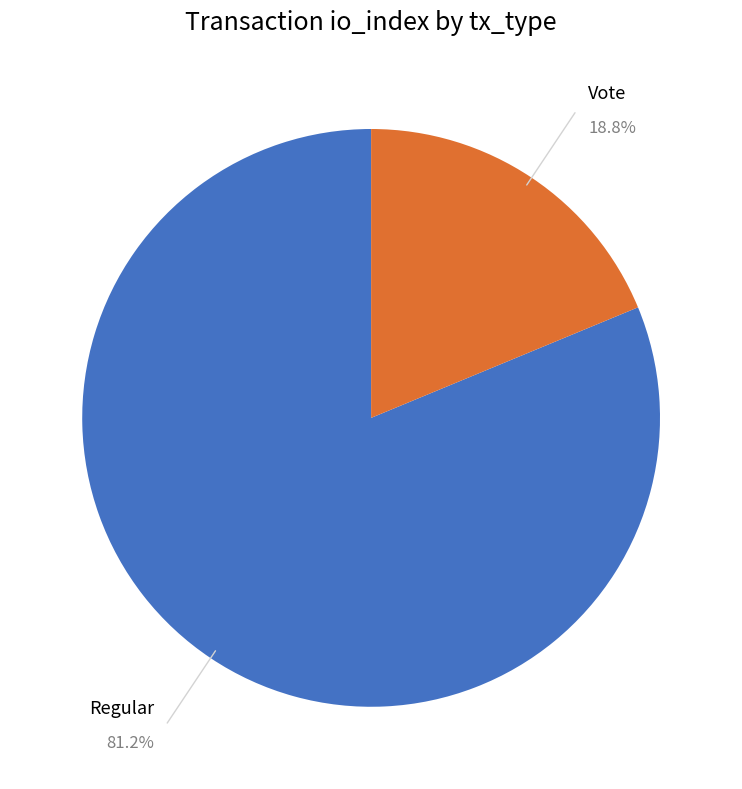

Is there a majority slice in this chart?

Yes